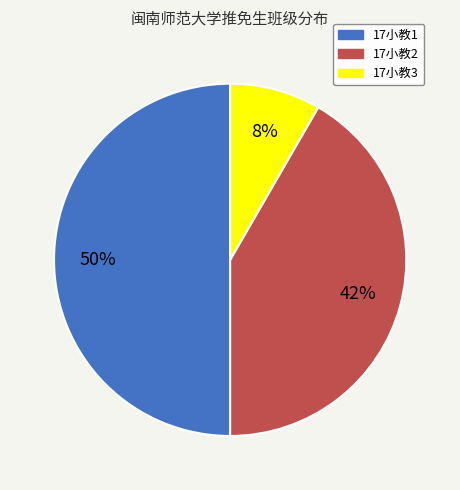

Which has a higher value, 17小教3 or 17小教2?

17小教2